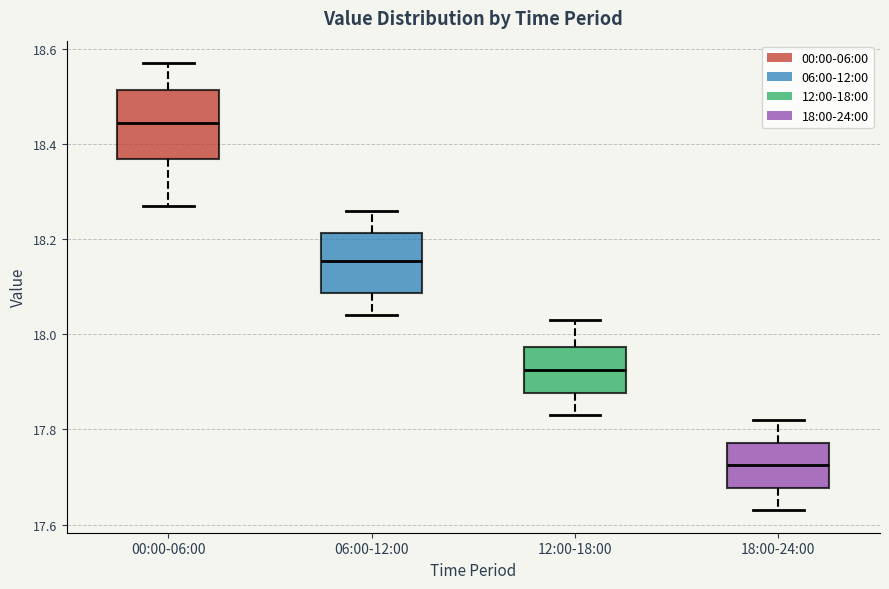

Reading left to right, transcribe this box plot: for each box, give where its median line is, the range the box spans, and where its two whiskers end, as read against the y-axis. The values are not printed on the chart, so give them approximately, as read against the axis.

00:00-06:00: median 18.44, box 18.36 to 18.52, whiskers 18.28 to 18.58
06:00-12:00: median 18.16, box 18.08 to 18.22, whiskers 18.04 to 18.26
12:00-18:00: median 17.92, box 17.88 to 17.98, whiskers 17.84 to 18.04
18:00-24:00: median 17.72, box 17.68 to 17.78, whiskers 17.64 to 17.82